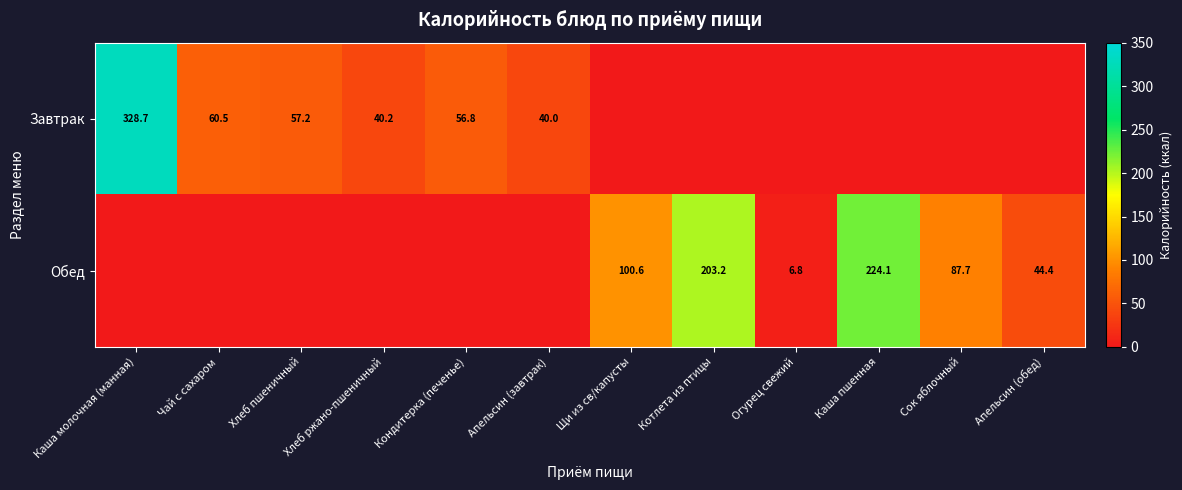

Count the number of categories in the chart.

12